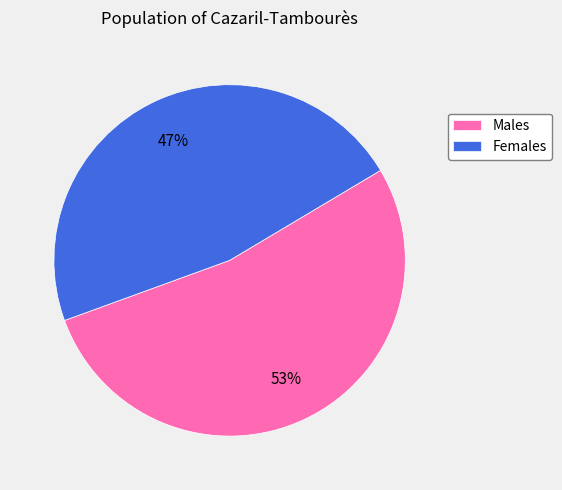

Does any single category account for the majority?

Yes